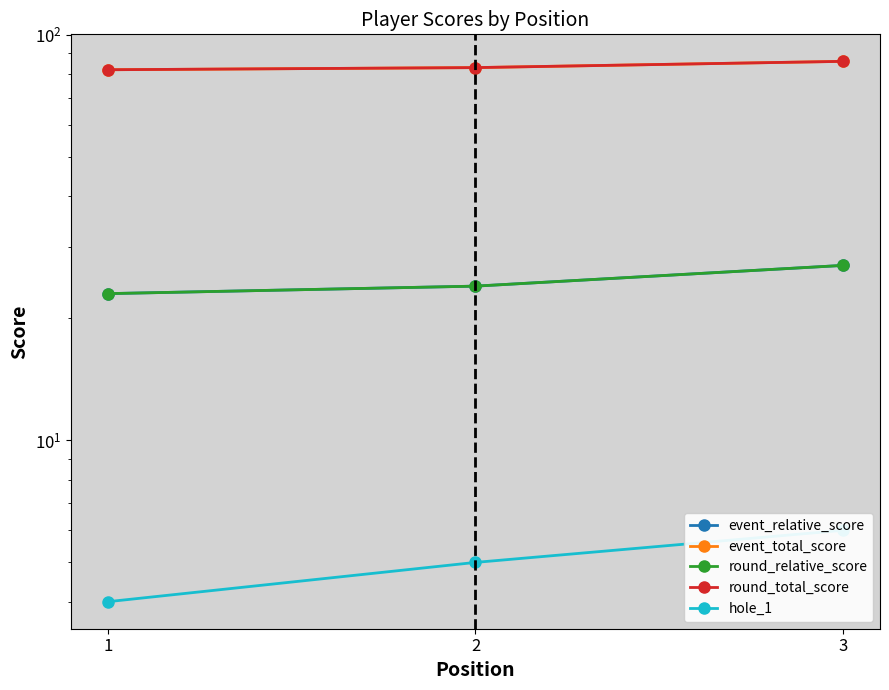

The value of event_relative_score at 2 is 24. True or false?

True